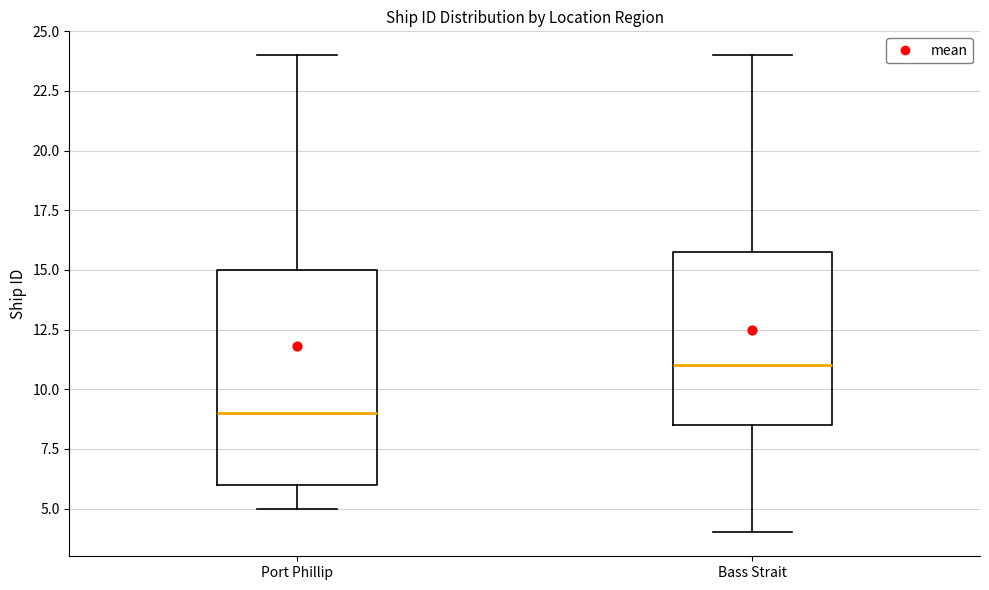

Where is the lower edge of the box for Bass Strait on the y-axis? The values are not printed on the chart, so give them approximately, as read against the axis.

8.5